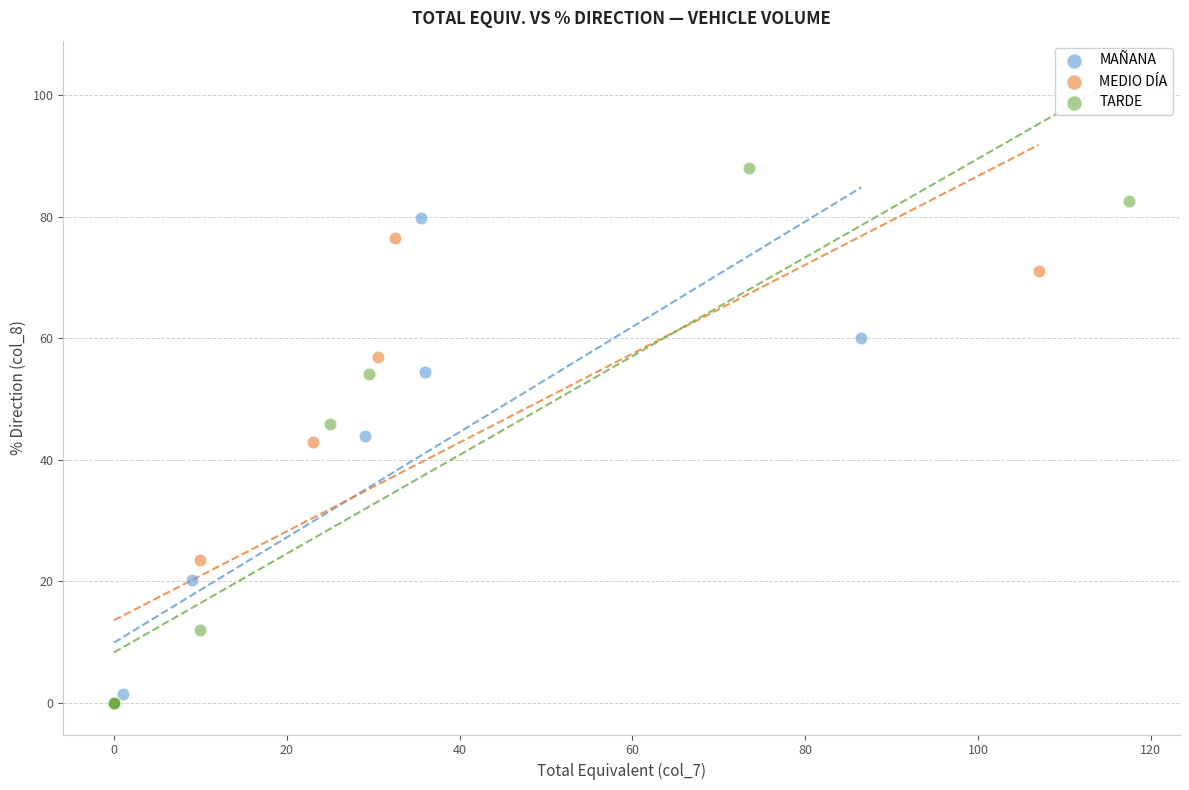

Which series contains the highest Y value?

TARDE